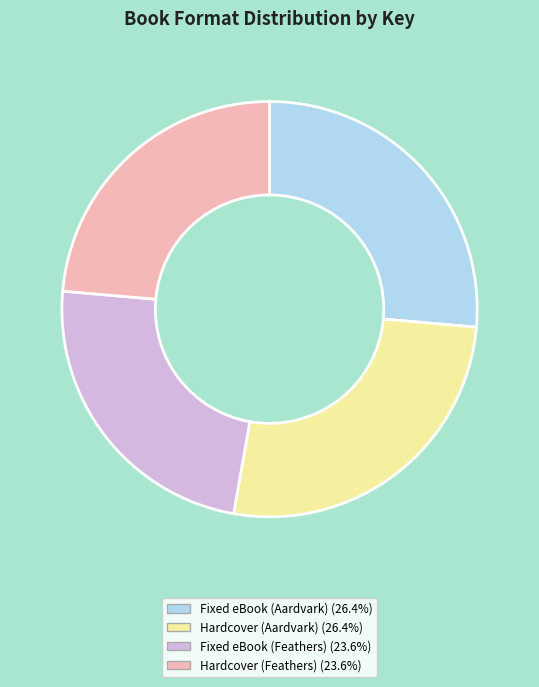

Does any single category account for the majority?

No